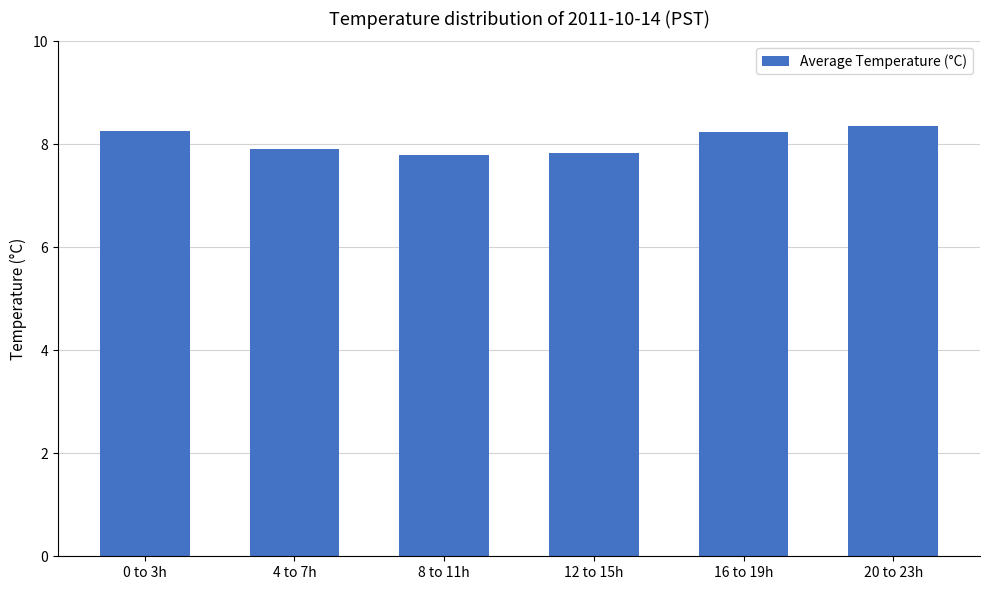

How many values are between 7 and 8?

3